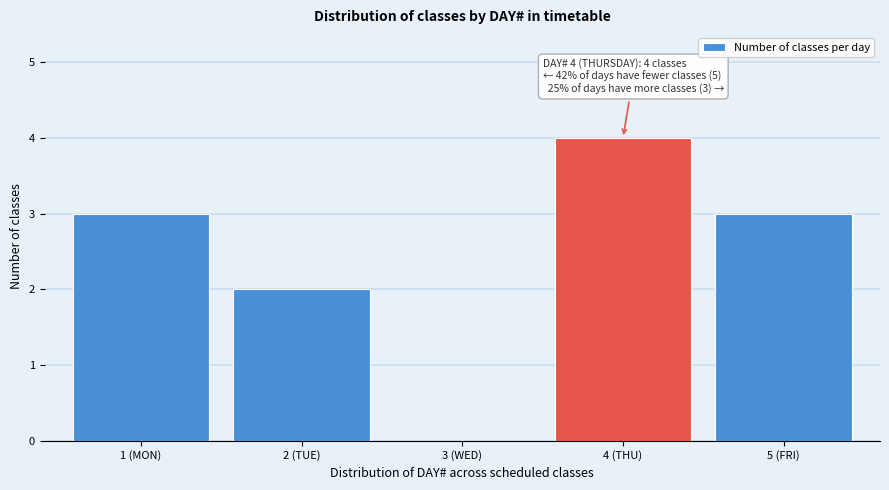

Reading left to right, what are all the values shown in this chart?

1 (MON)=3	2 (TUE)=2	3 (WED)=0	4 (THU)=4	5 (FRI)=3